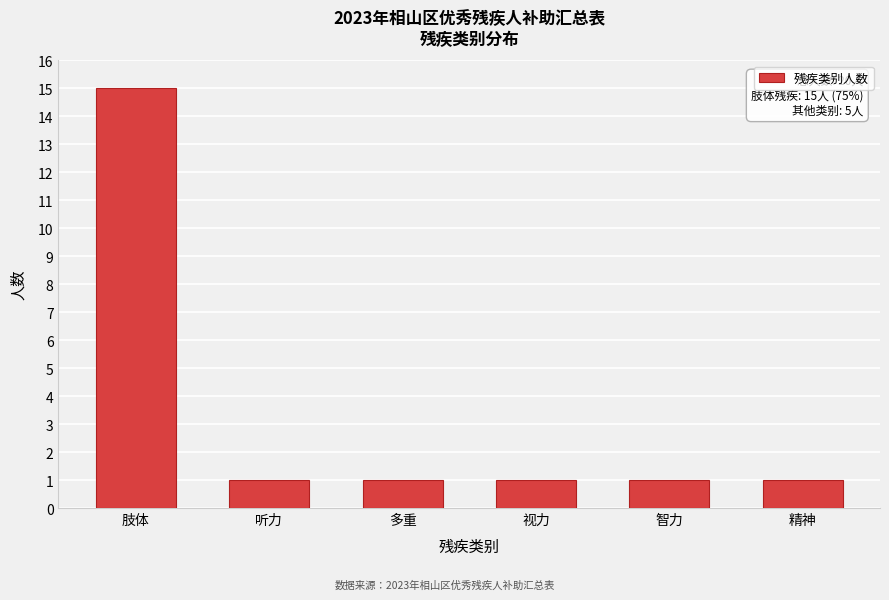

Reading left to right, extract all data points from this chart.

肢体=15	听力=1	多重=1	视力=1	智力=1	精神=1